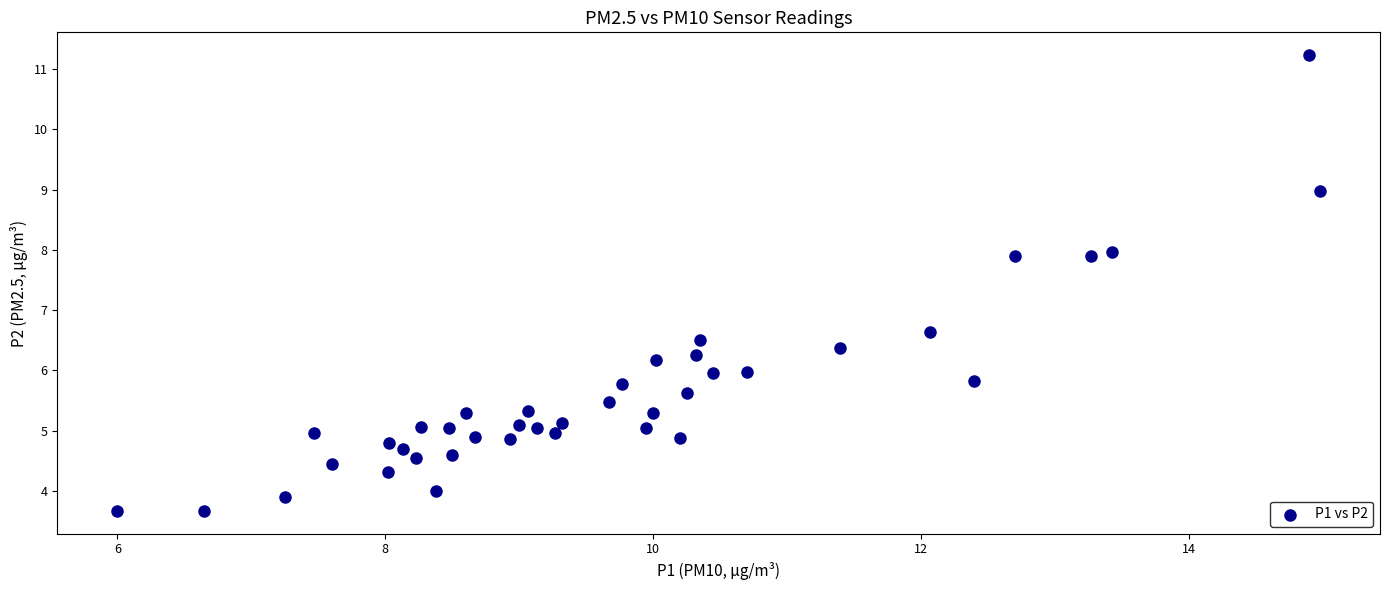

What is the range of X values (max minus min)?

9.0